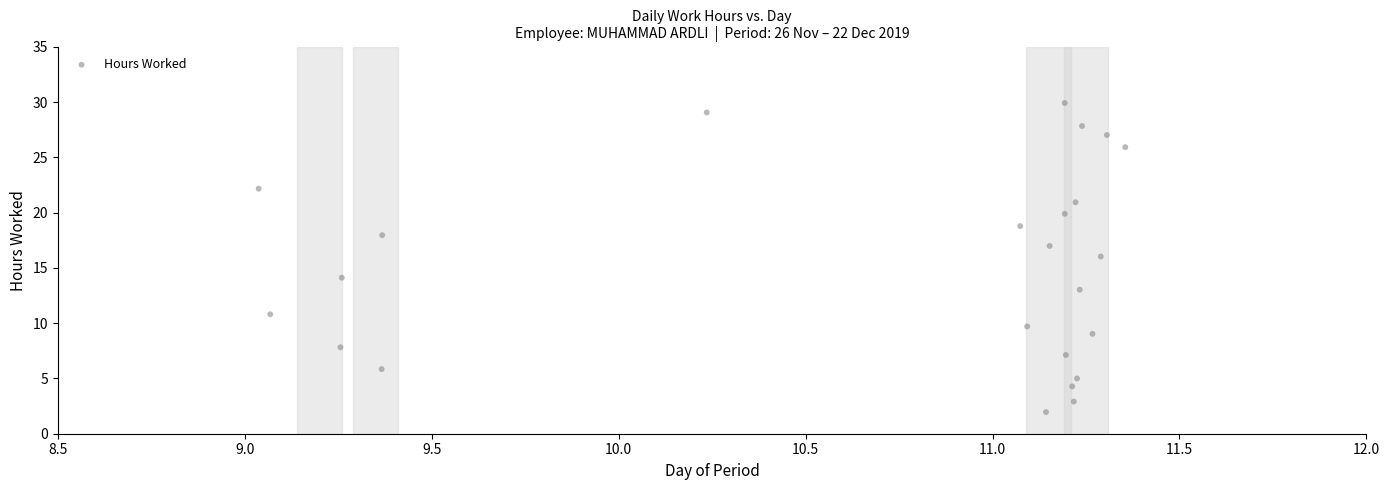

What is the range of X values (max minus min)?

2.3